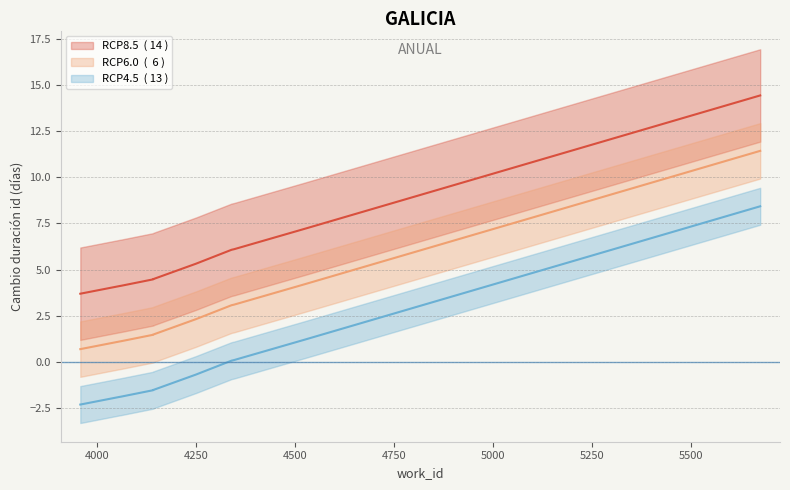

What is the total value across all series at 3957?

2.1